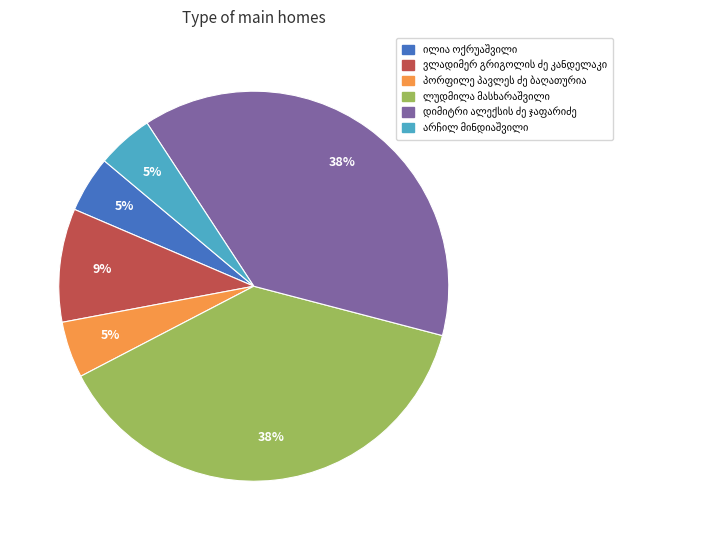

To the nearest percent, what is the average slice percentage?

17%